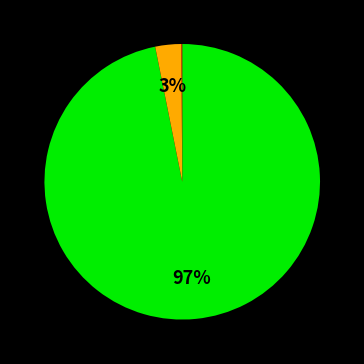

Does any single category account for the majority?

Yes